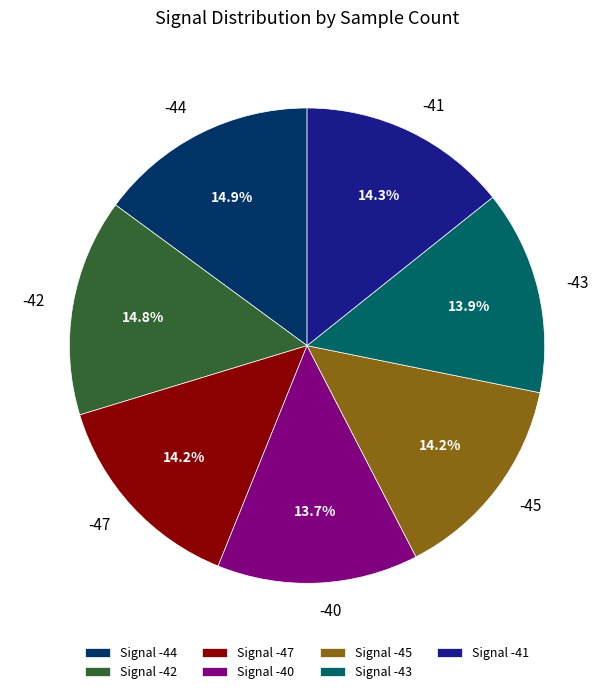

Do Signal -47 and Signal -45 together represent more than half of the pie?

No